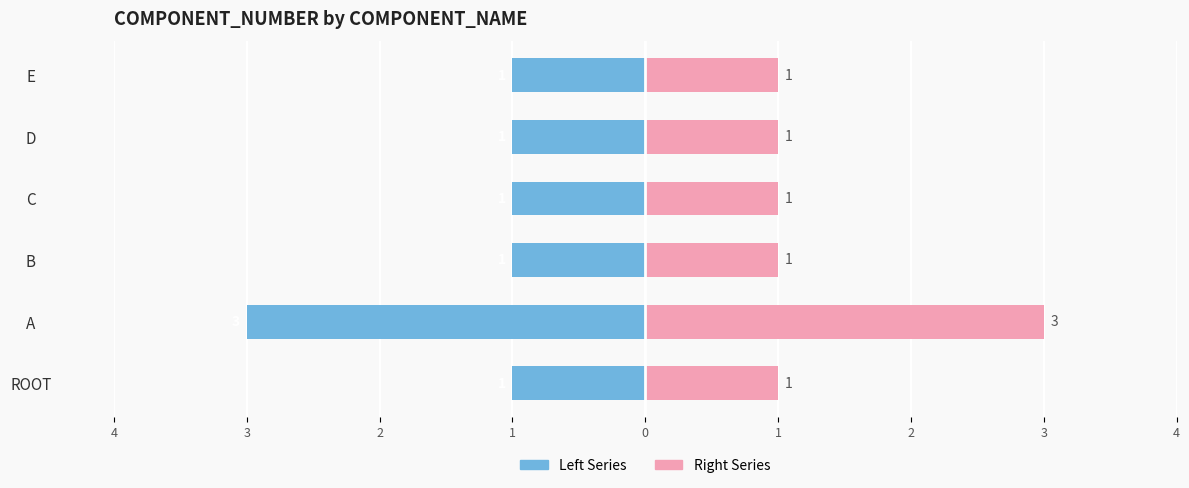

The Component Number (Right) series shows 2 at B. True or false?

False